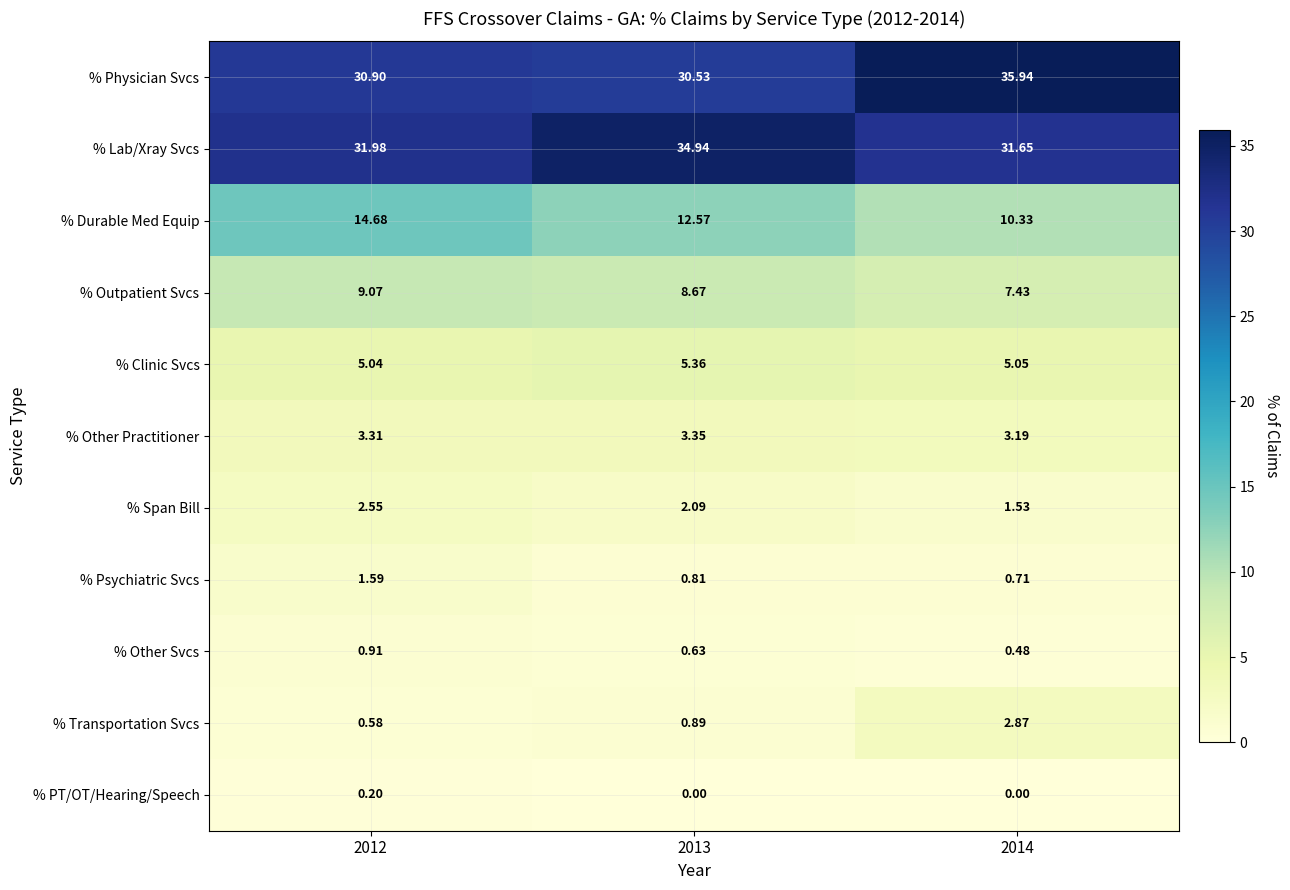

Which series has the largest total across all categories?

% Lab/Xray Svcs